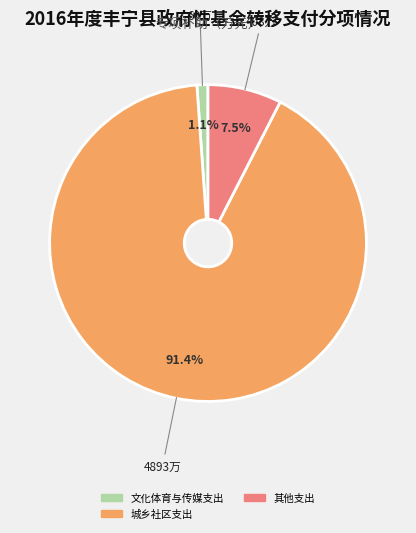

Is there any slice that represents more than half of the pie?

Yes